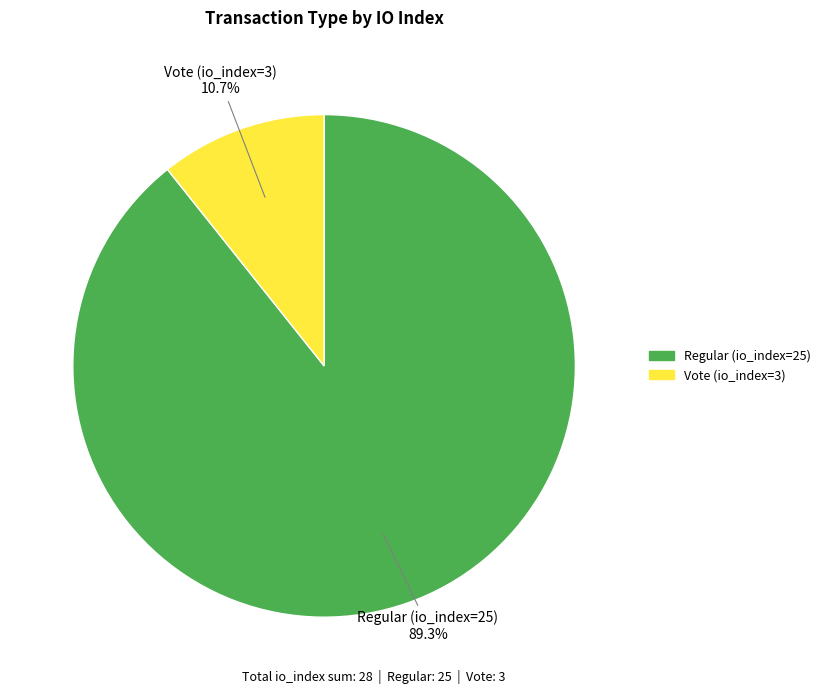

Is there a majority slice in this chart?

Yes